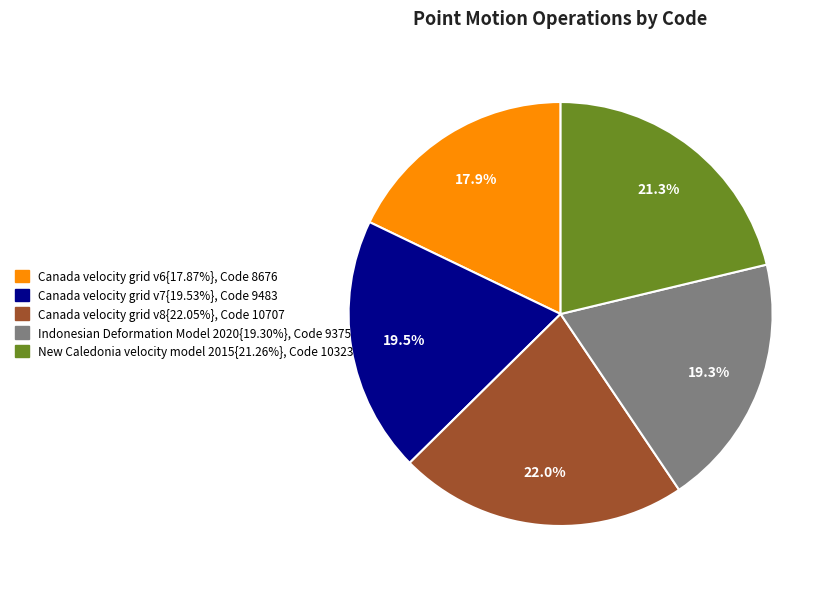

Is there a majority slice in this chart?

No